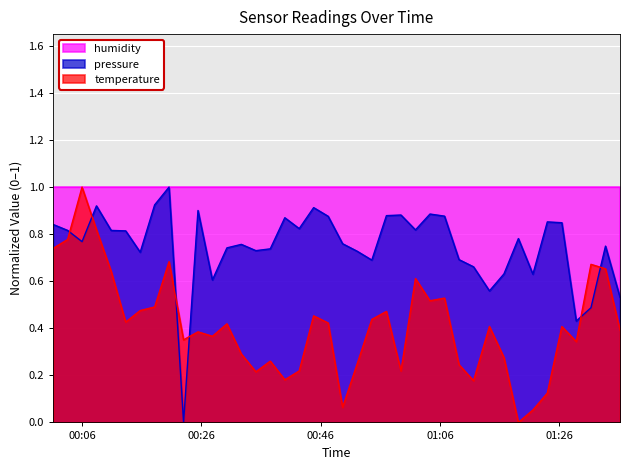

In pressure, how many points are higher than both neighbors (excluding endpoints)?

11